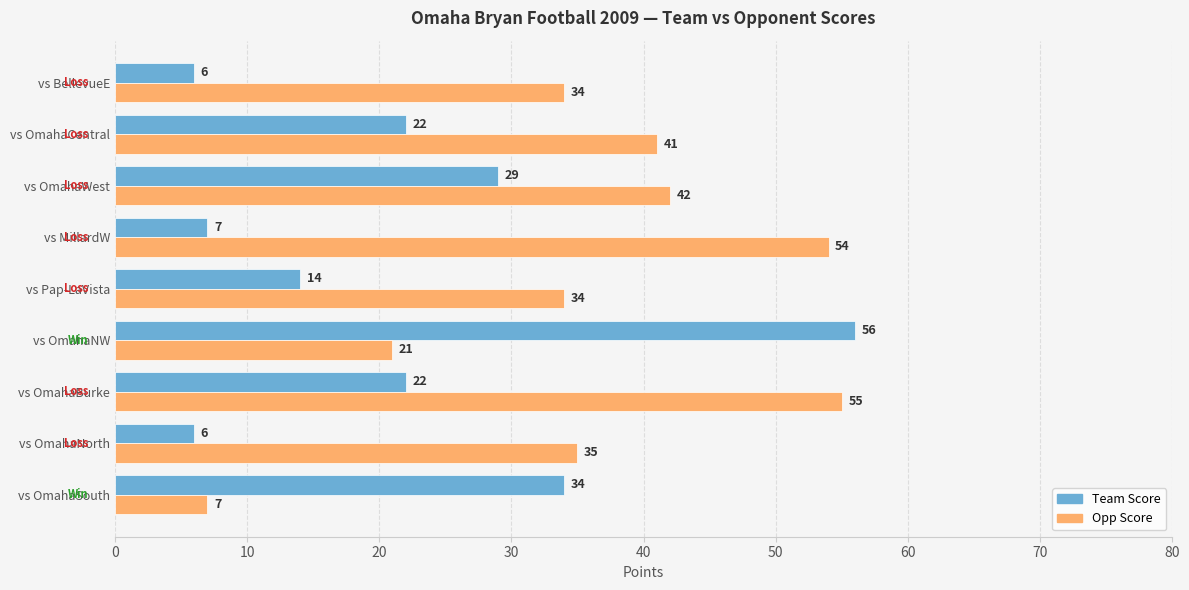

The value of Team Score at vs OmahaWest is 29. True or false?

True